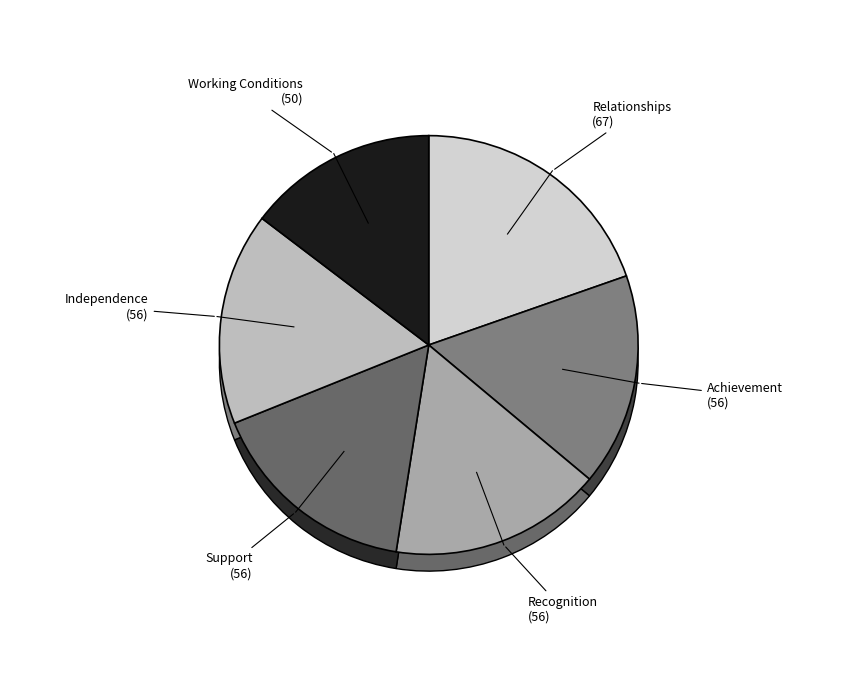

True or false: Support accounts for 16% of the total.

True